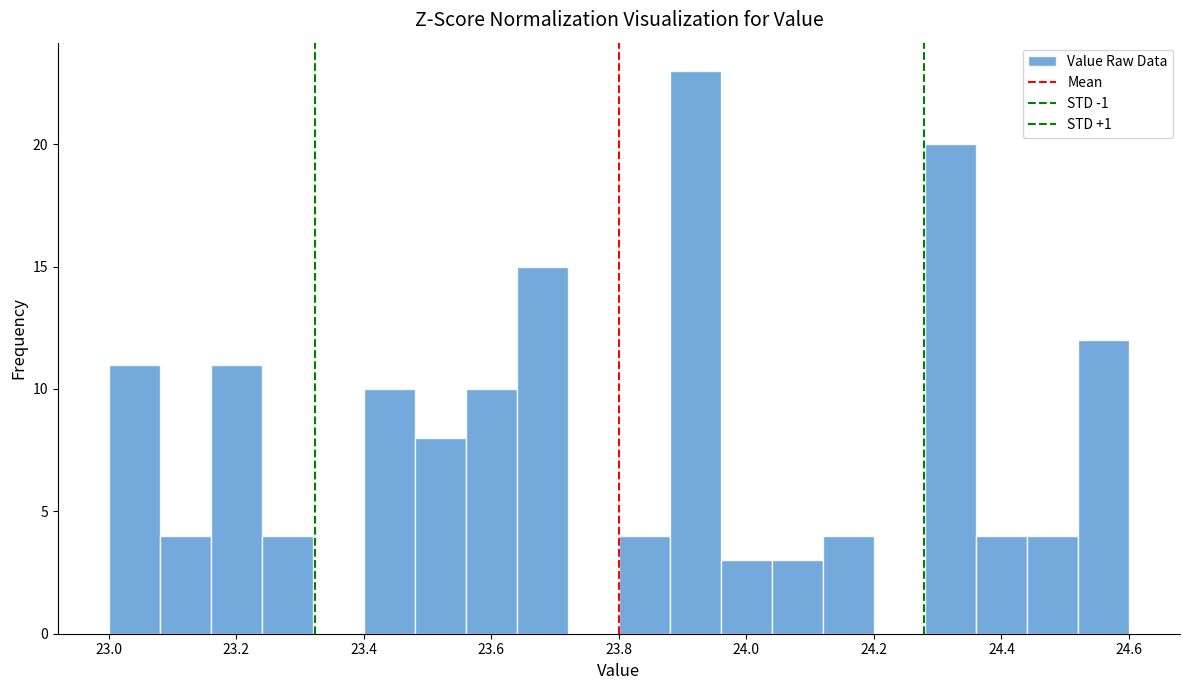

Reading left to right, transcribe this chart: for each bar, give the range it covers on the x-axis and its height. The values are not printed on the chart, so give them approximately, as read against the axis.

23.00 to 23.08: 11
23.08 to 23.16: 4
23.16 to 23.24: 11
23.24 to 23.32: 4
23.32 to 23.40: 0
23.40 to 23.48: 10
23.48 to 23.56: 8
23.56 to 23.64: 10
23.64 to 23.72: 15
23.72 to 23.80: 0
23.80 to 23.88: 4
23.88 to 23.96: 23
23.96 to 24.04: 3
24.04 to 24.12: 3
24.12 to 24.20: 4
24.20 to 24.28: 0
24.28 to 24.36: 20
24.36 to 24.44: 4
24.44 to 24.52: 4
24.52 to 24.60: 12